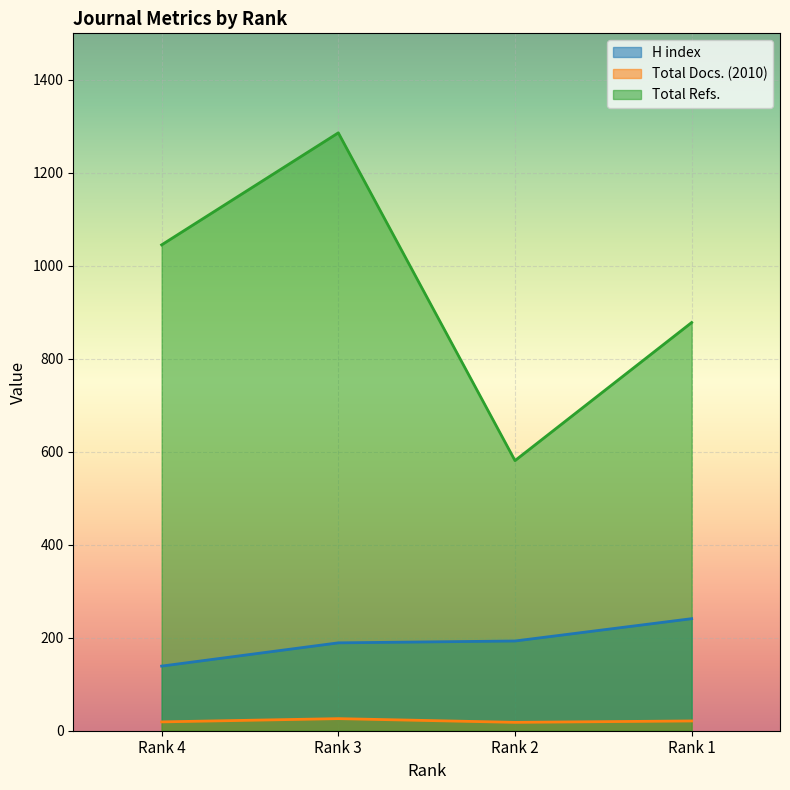

What is the value of the Total Docs. (2010) point at the 1st from the left?

19